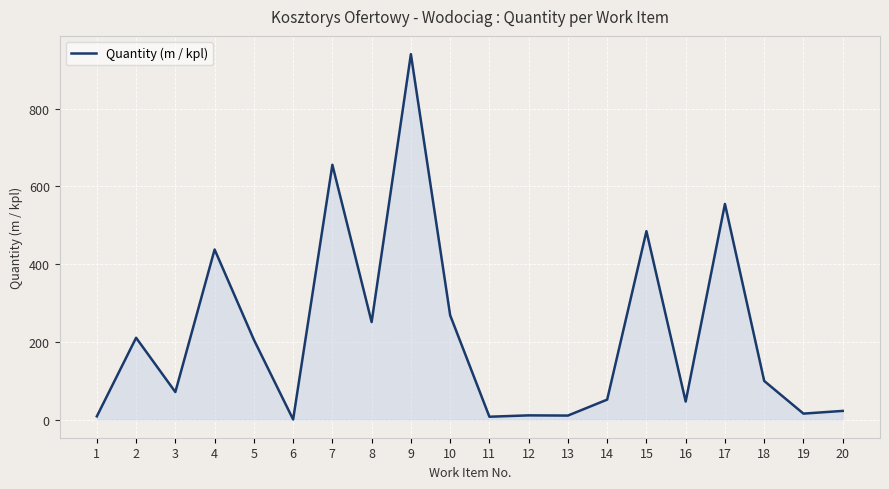

What is the change in value from 4 to 5?

-231.8